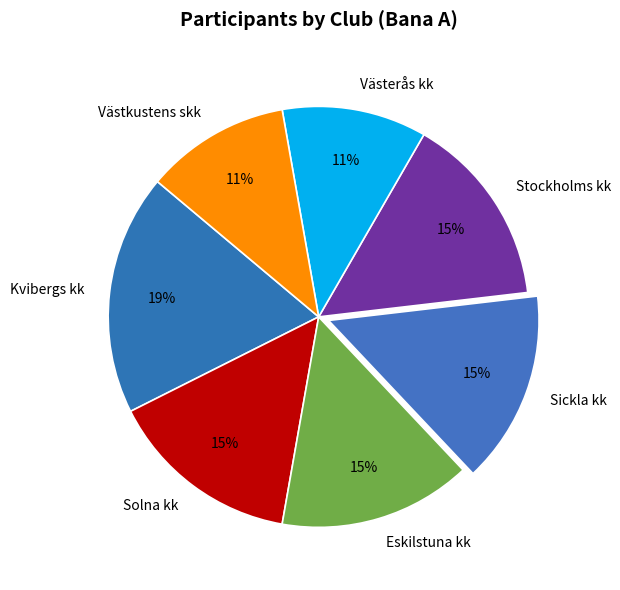

To the nearest percent, what percentage of the pie is Västkustens skk?

11%